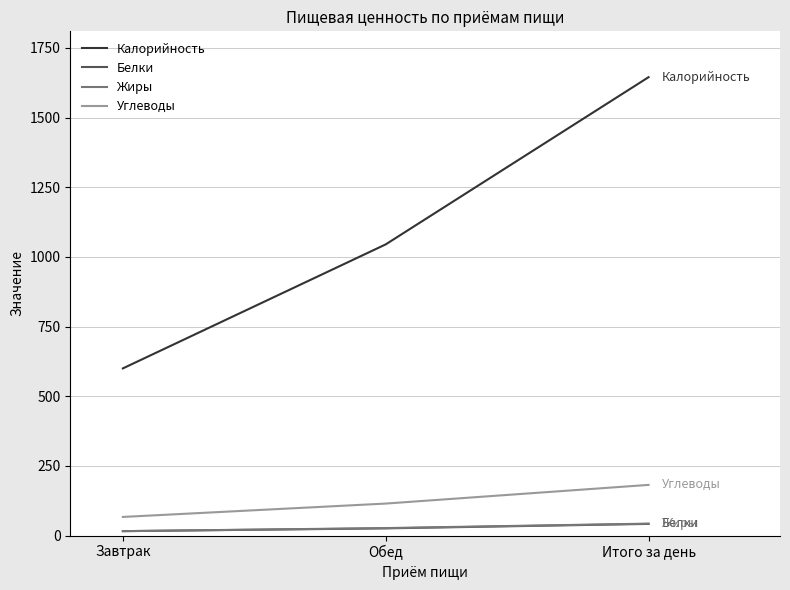

The value of Калорийность at Обед is 1621. True or false?

False